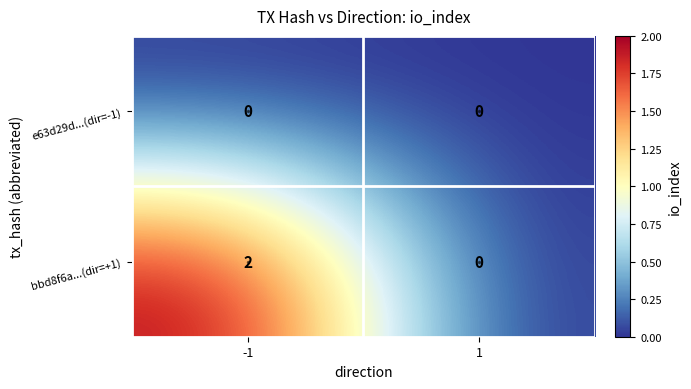

Which series changed the most between -1 and 1?

bbd8f6a...(dir=+1)